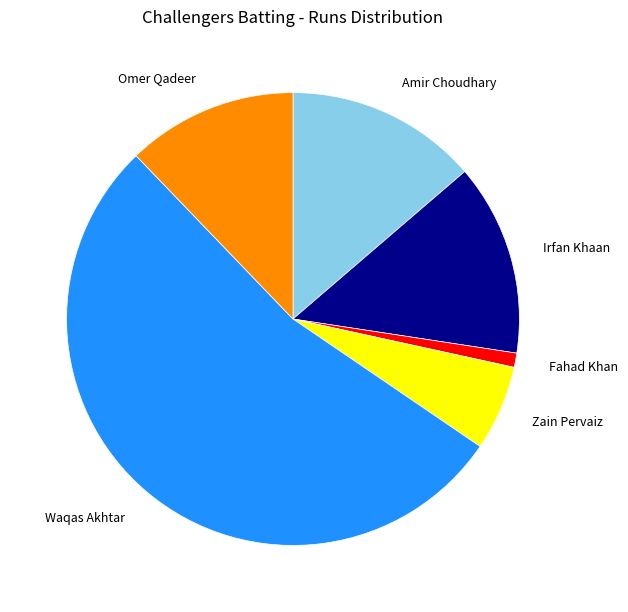

What is the largest slice in the pie chart?

Waqas Akhtar